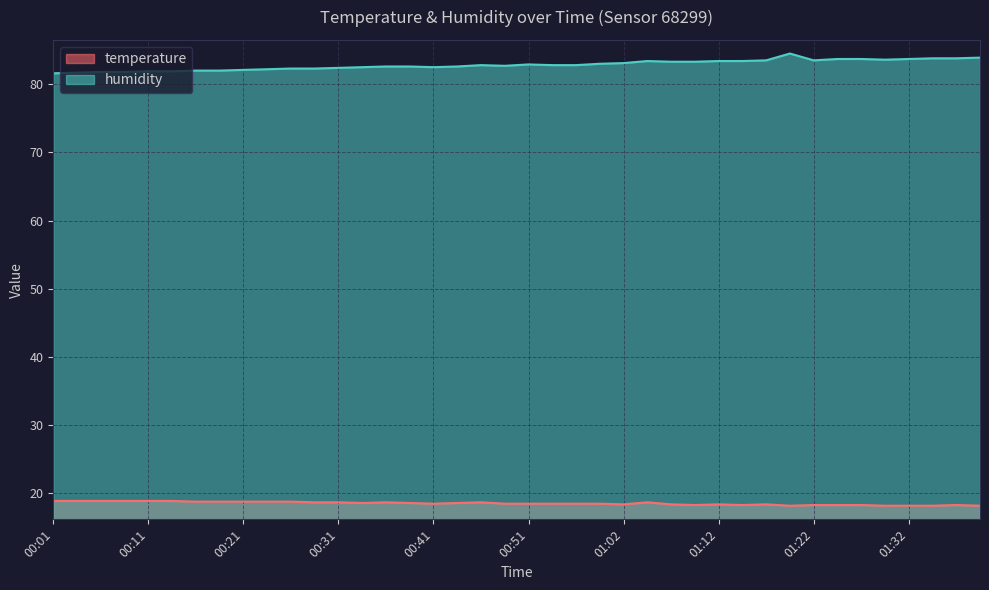

Count the number of data series in this chart.

2